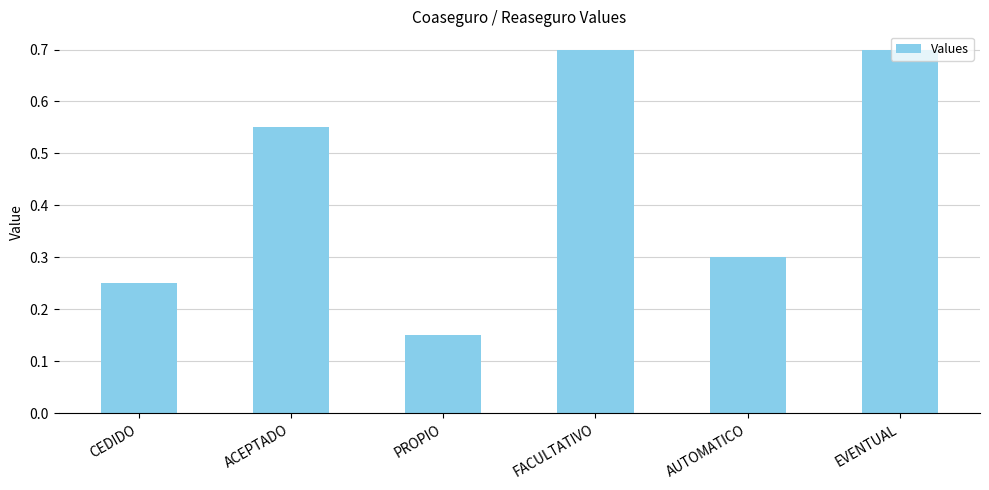

What is the label of the 3rd bar from the right?

FACULTATIVO